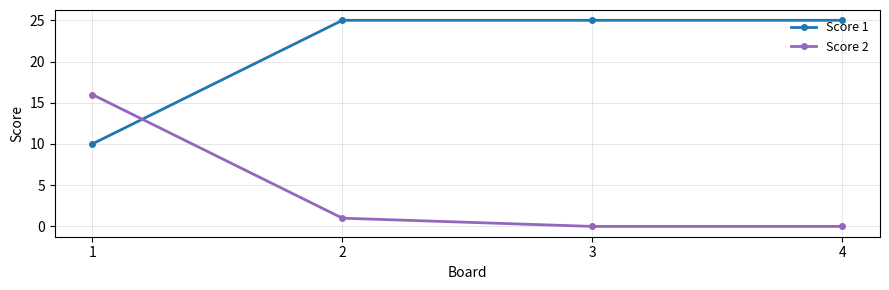

What is the greatest value displayed?

25